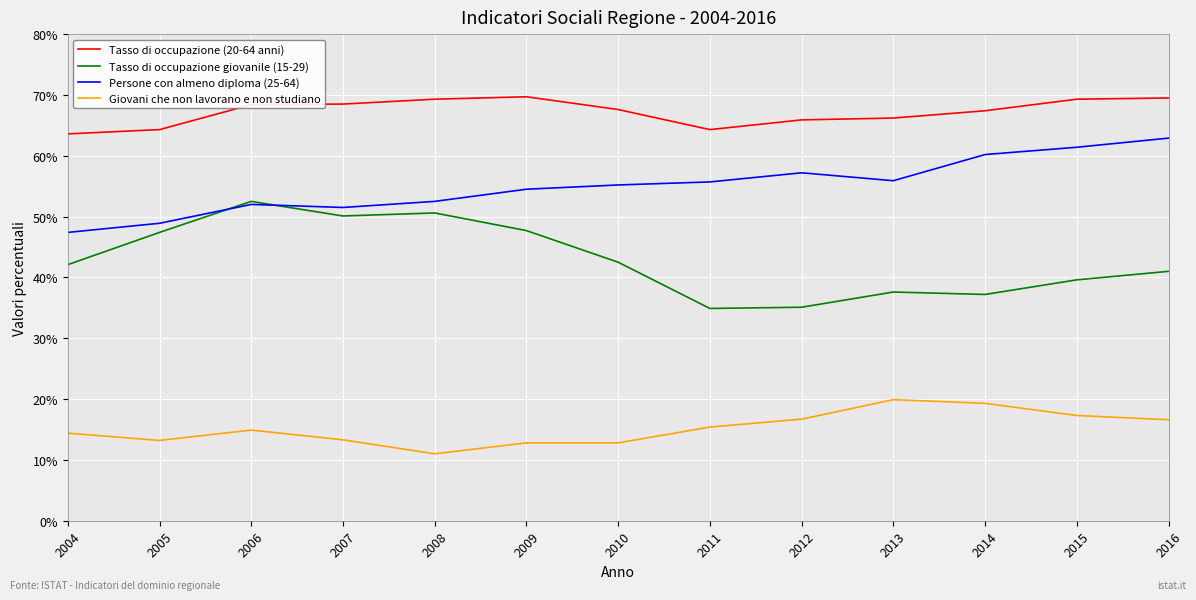

What is the total value across all series at 2012?

174.9